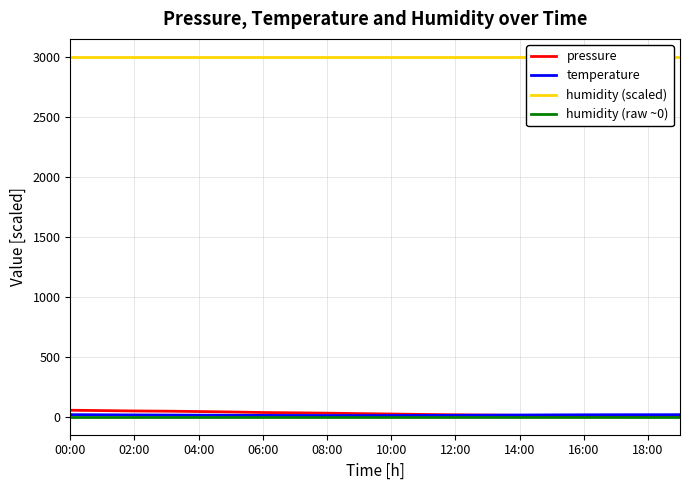

True or false: temperature has a value of 12.0 at 06:00.

True